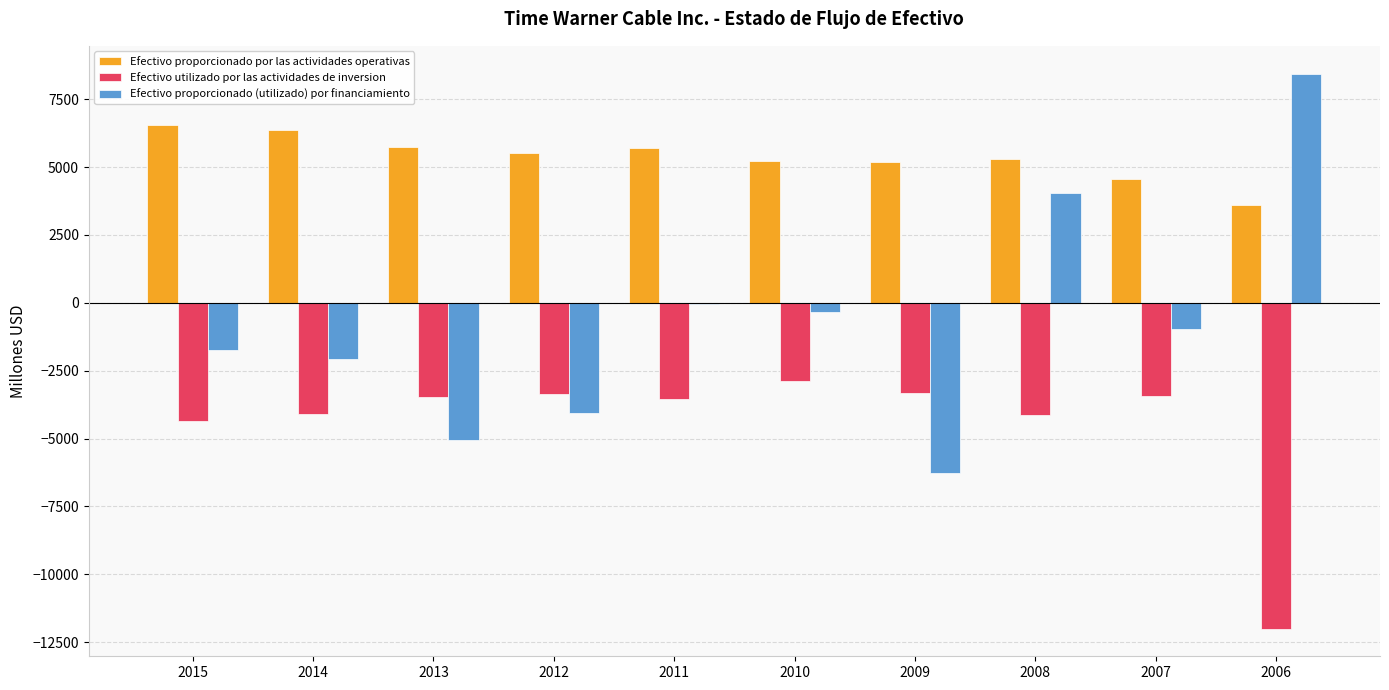

What is the sum of all Efectivo proporcionado por las actividades operativas values?

53710